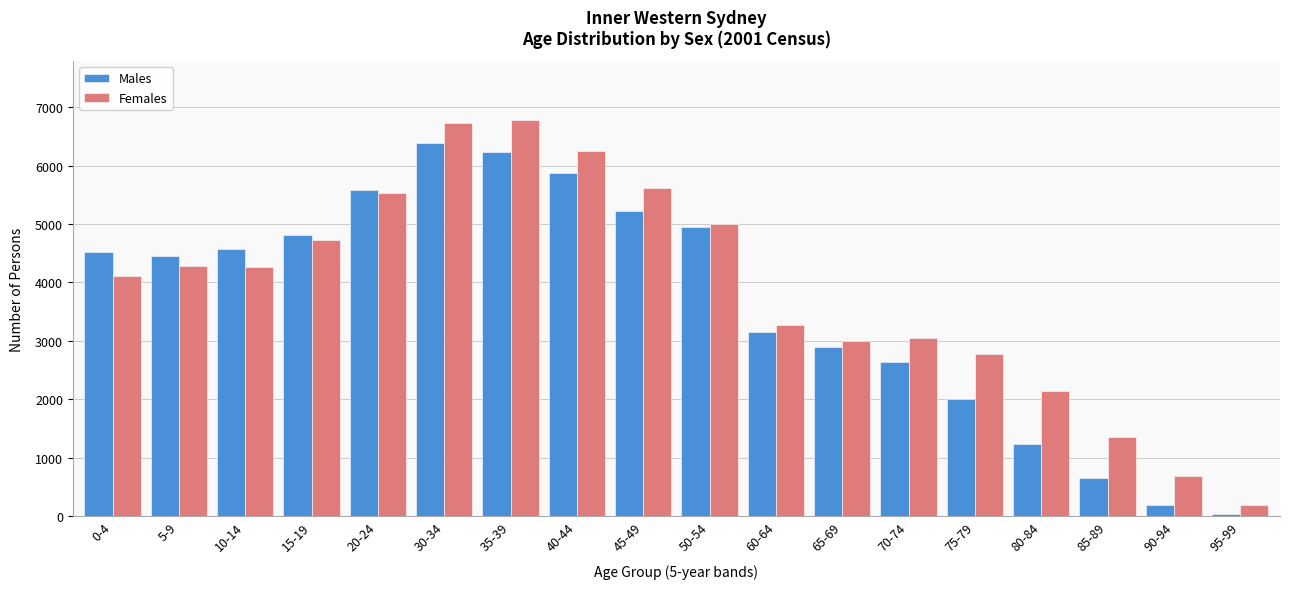

Where is Females nearest to the value 3481?

60-64